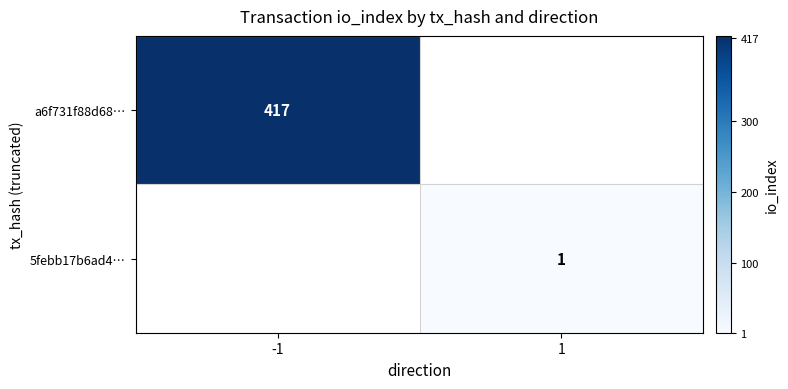

True or false: a6f731f88d68… has a value of 556 at -1.

False